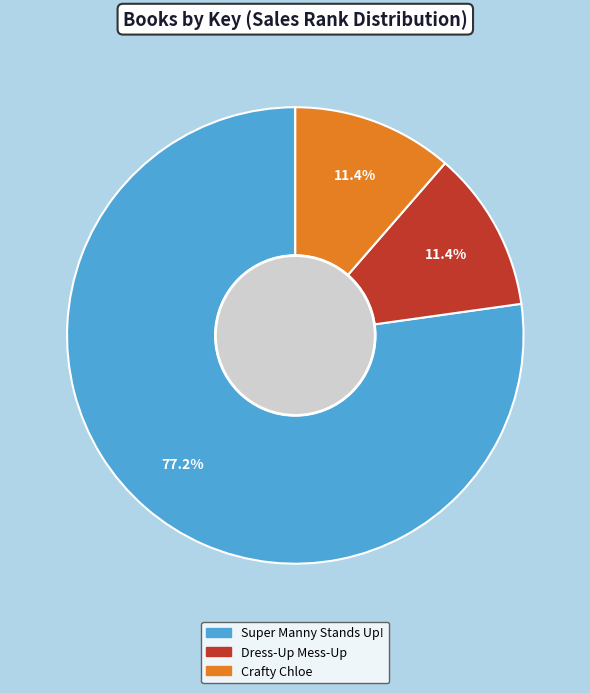

Combined, what portion of the pie is Dress-Up Mess-Up and Crafty Chloe?

22.8%